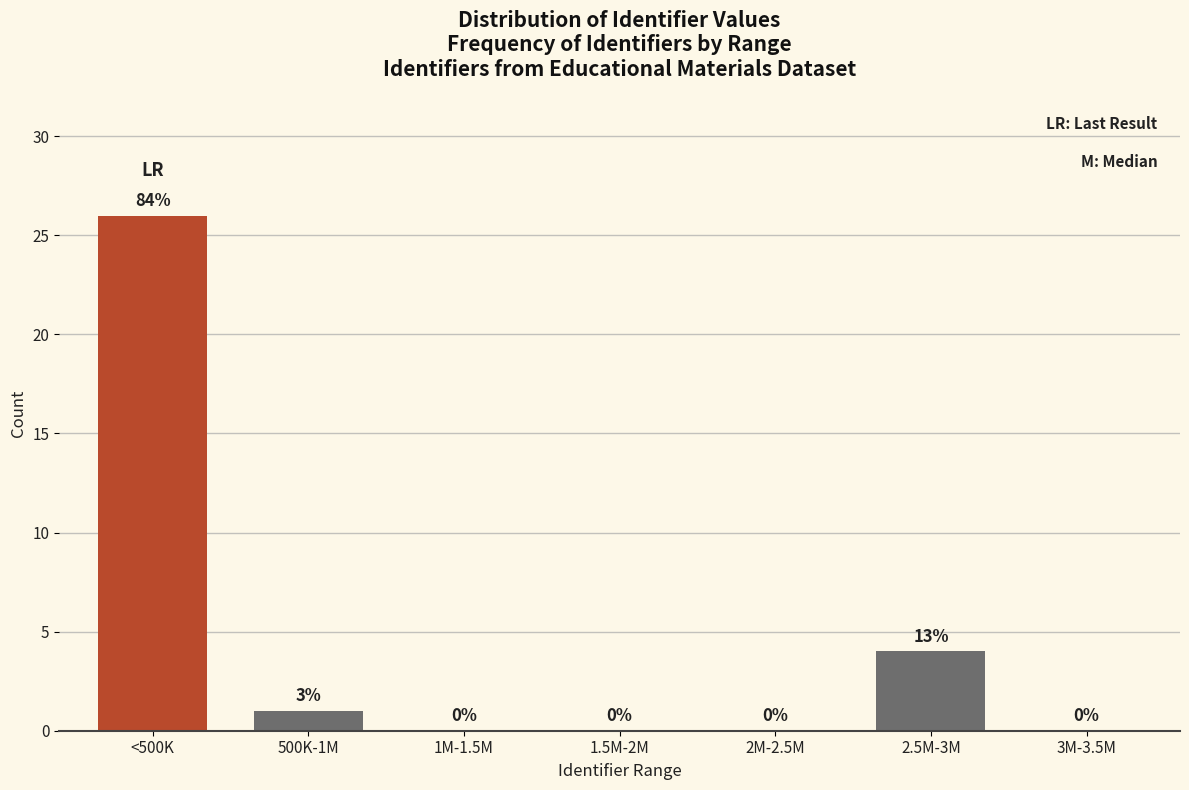

Reading left to right, what are all the values shown in this chart?

<500K=26	500K-1M=1	1M-1.5M=0	1.5M-2M=0	2M-2.5M=0	2.5M-3M=4	3M-3.5M=0